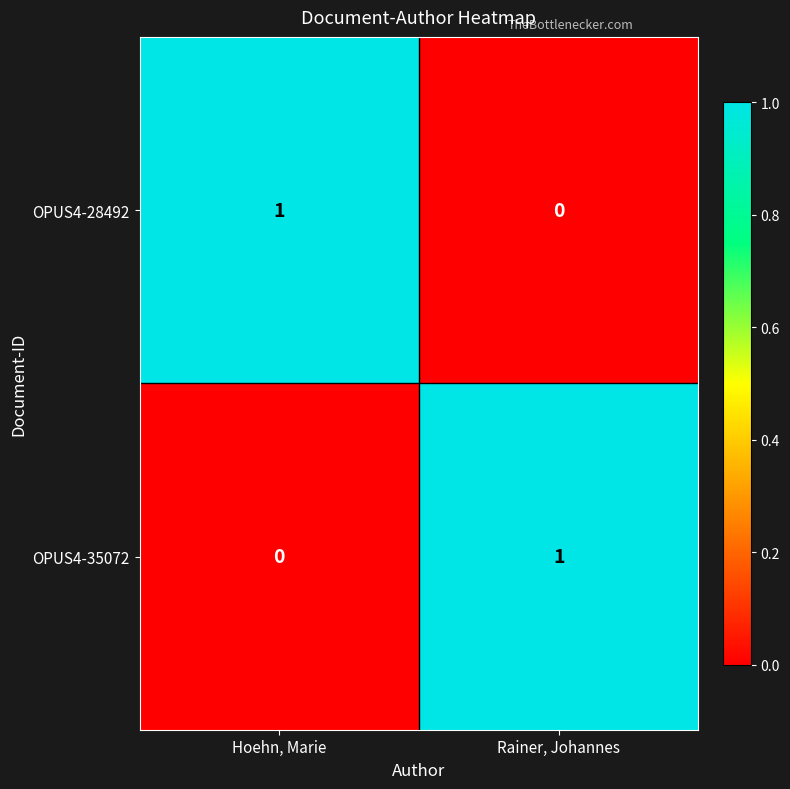

The value of OPUS4-28492 at Hoehn, Marie is 2. True or false?

False